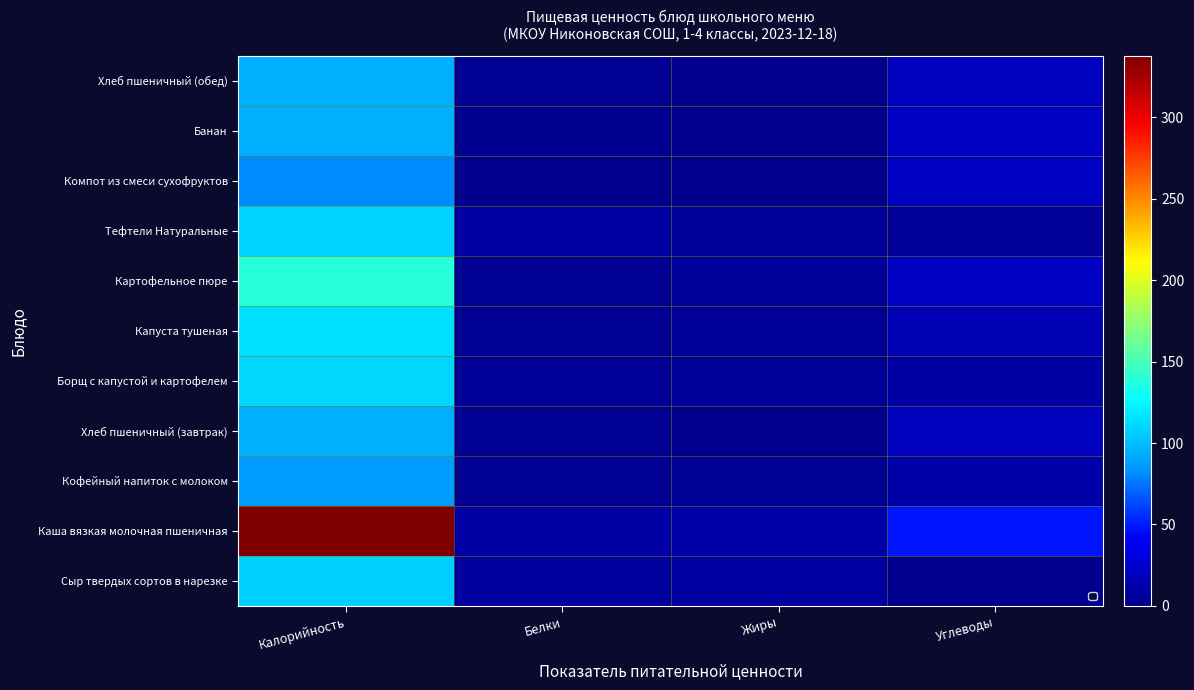

At how many categories does at least one series exceed 6?

4